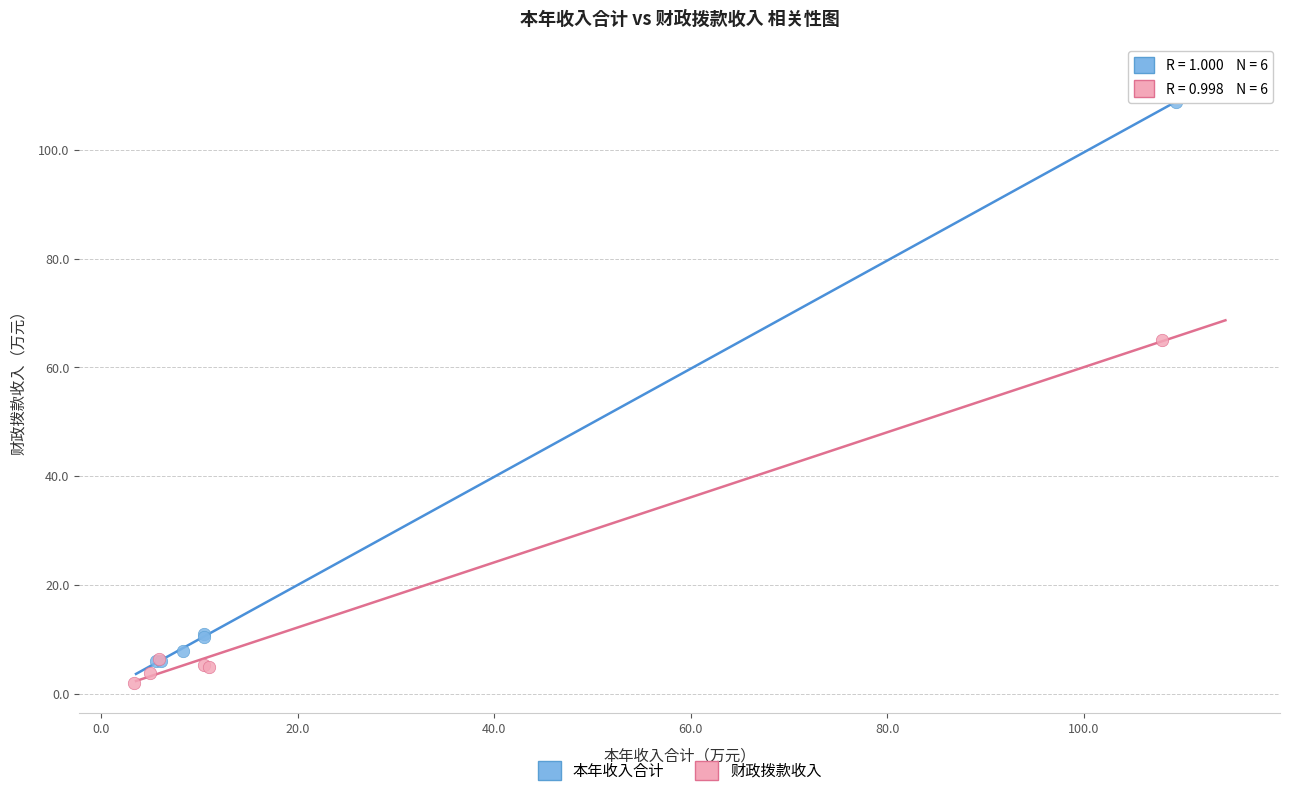

Which series contains the highest Y value?

本年收入合计